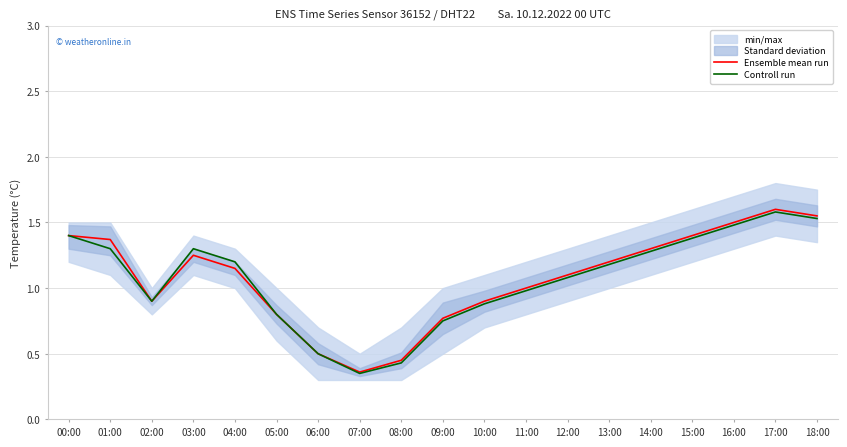

Rank the series by their maximum value, from highest to lowest.

Ensemble mean run, Controll run